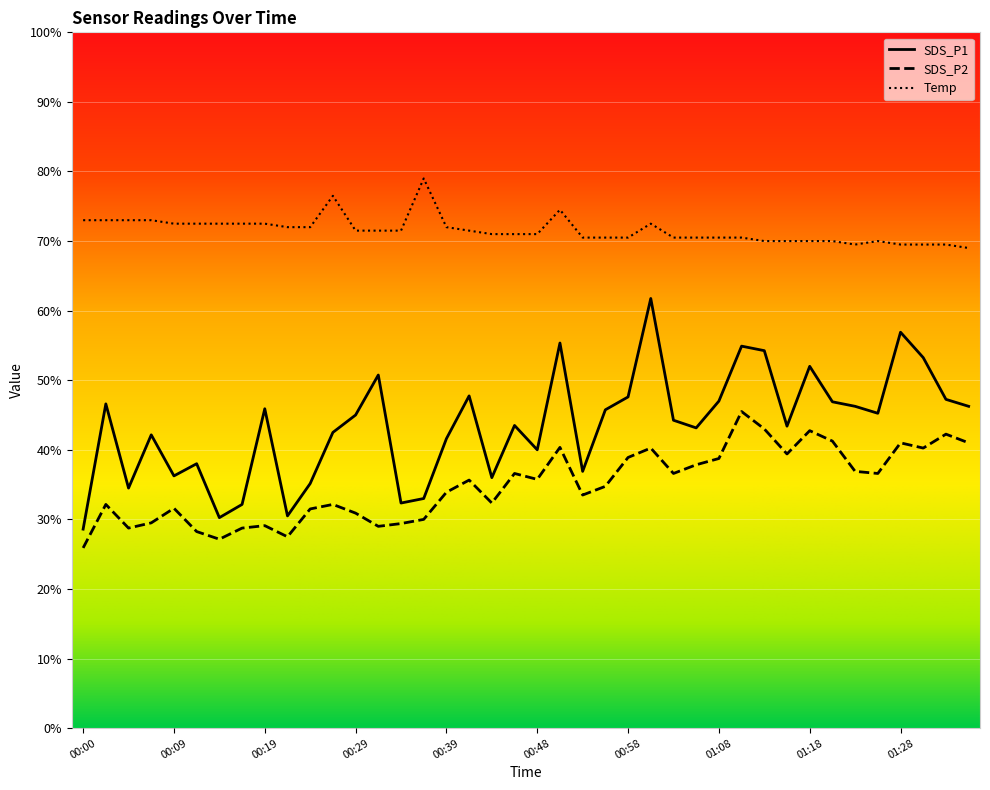

Count the number of data series in this chart.

3